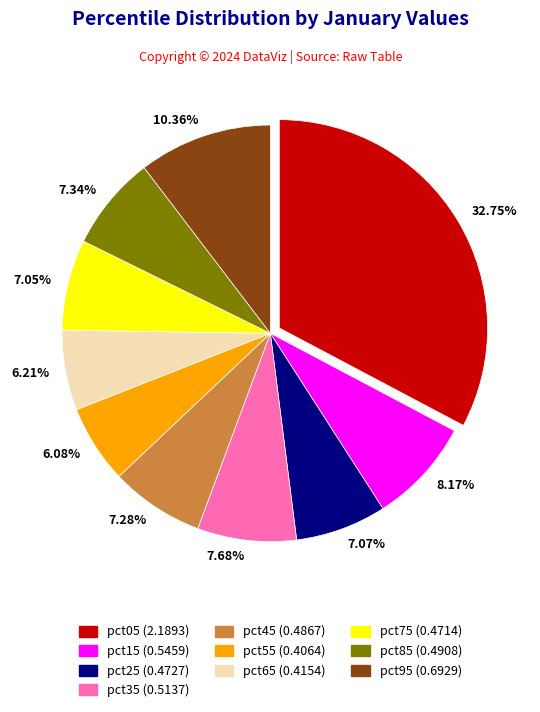

Does 6.08% account for over 50% of the chart?

No